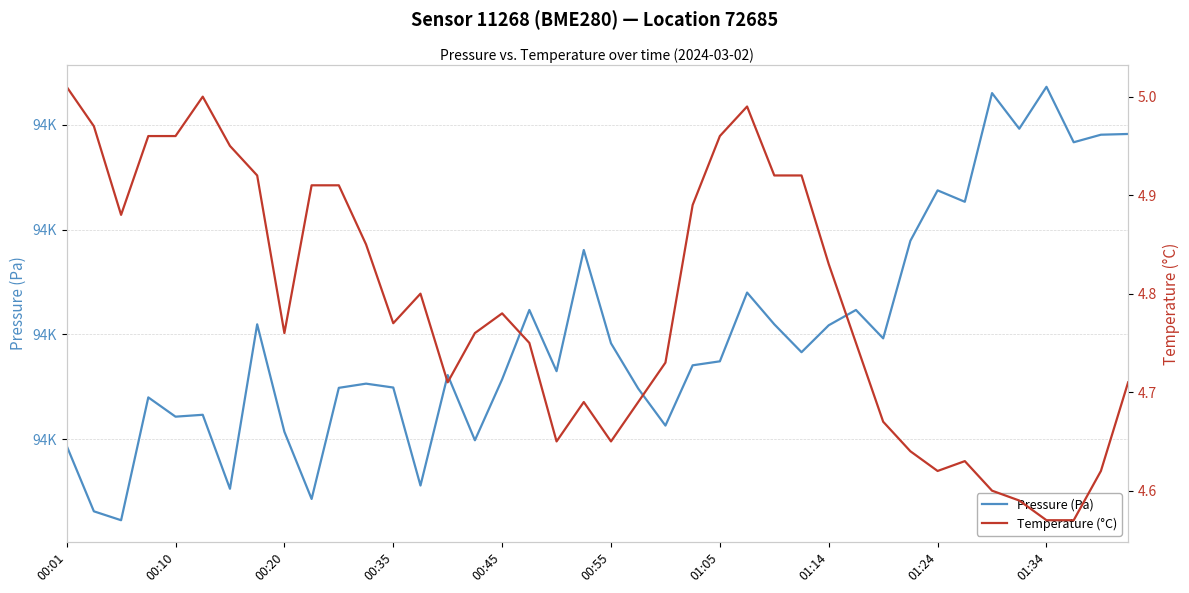

At which category is the sum across all series the highest?

01:34